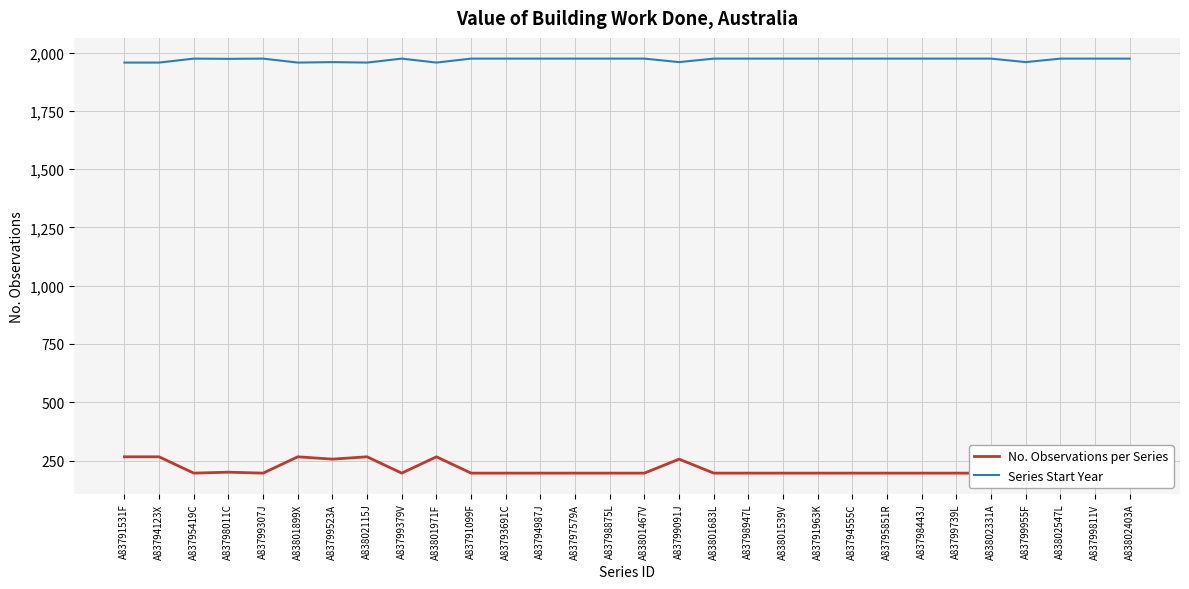

The value of No. Observations per Series at A83794987J is 196. True or false?

True